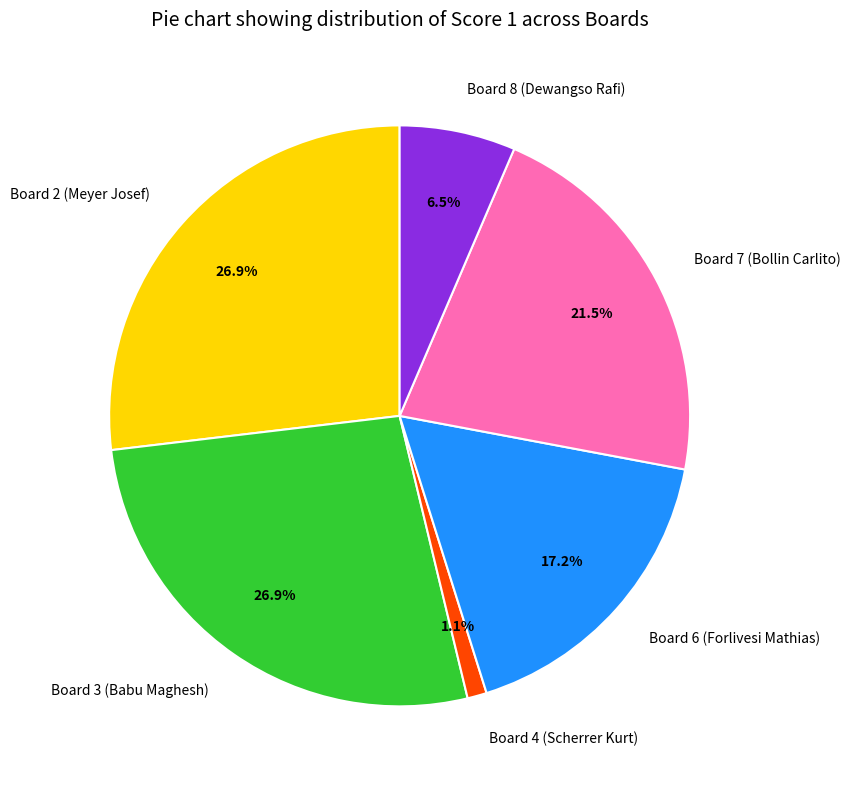

What percentage is the Board 2 (Meyer Josef) slice, to the nearest percent?

27%